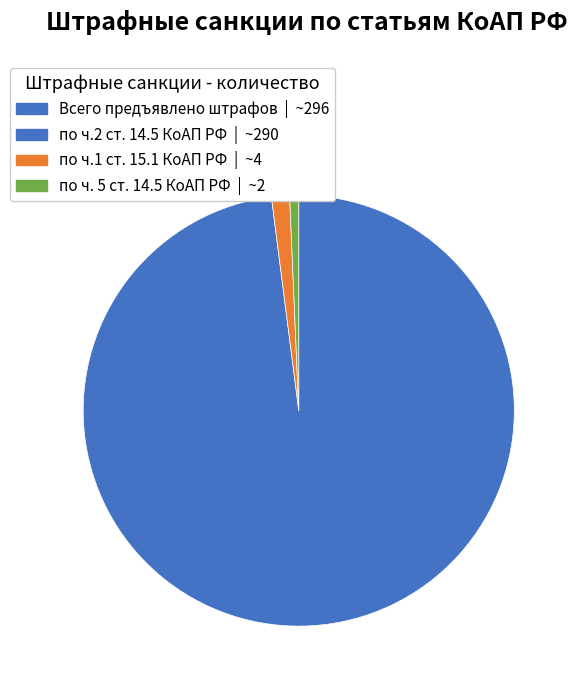

Does any single category account for the majority?

Yes